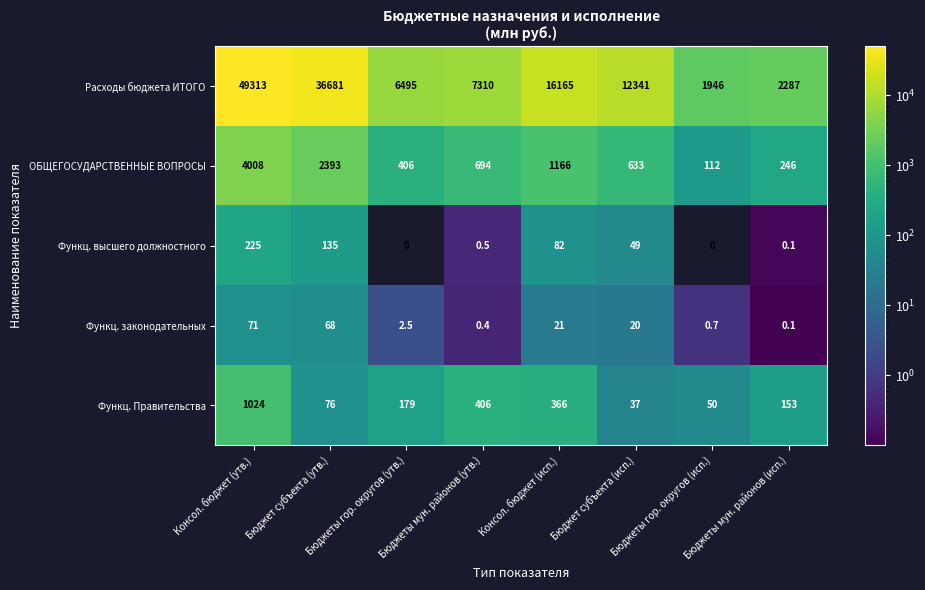

At which category is the sum across all series the highest?

Консол. бюджет (утв.)